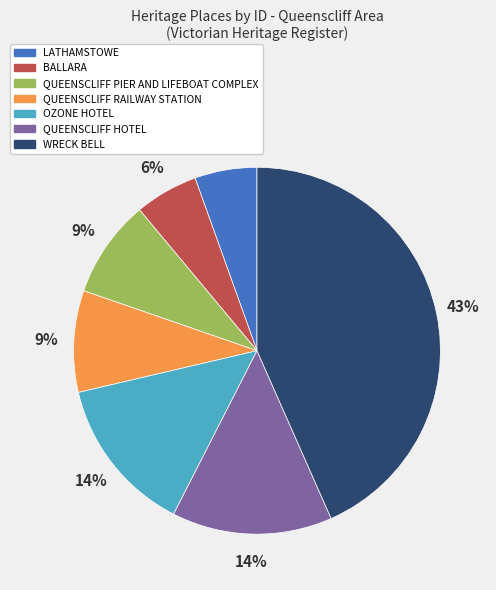

To the nearest percent, what is the combined percentage of OZONE HOTEL and QUEENSCLIFF RAILWAY STATION?

23%